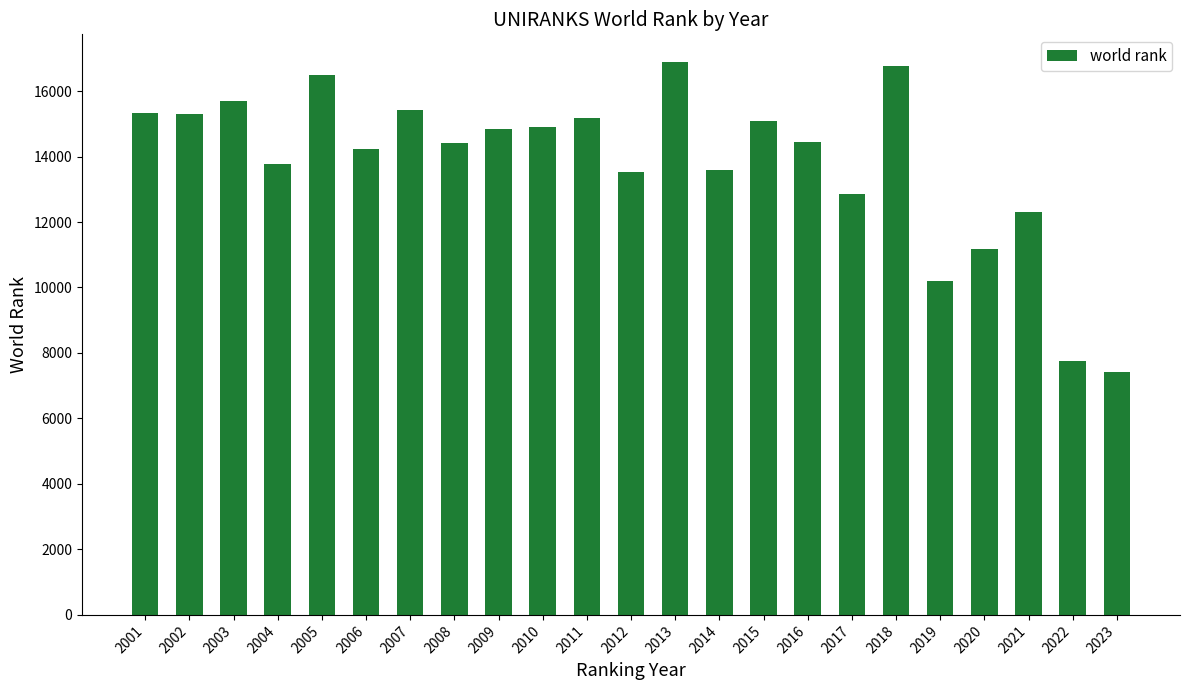

What is the minimum value shown in the chart?

7429